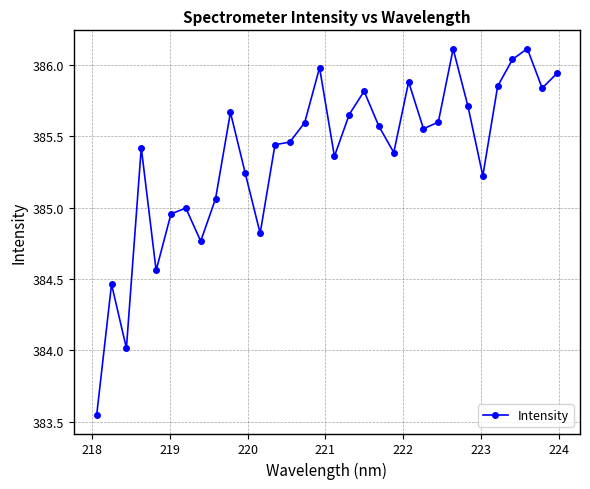

What is the sum of all values?

12331.6